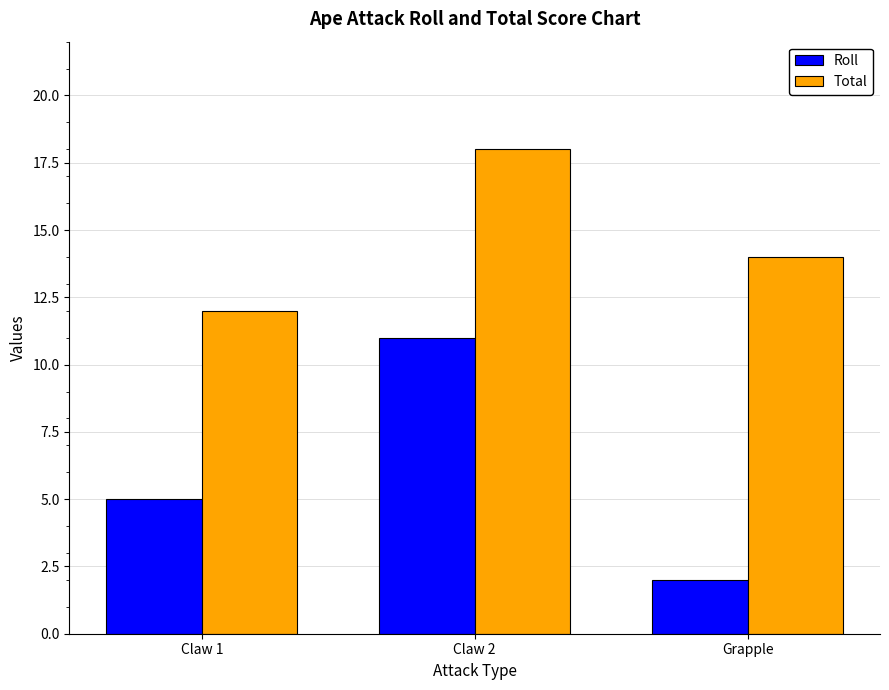

What is the difference between the maximum and minimum values in the Total series?

6